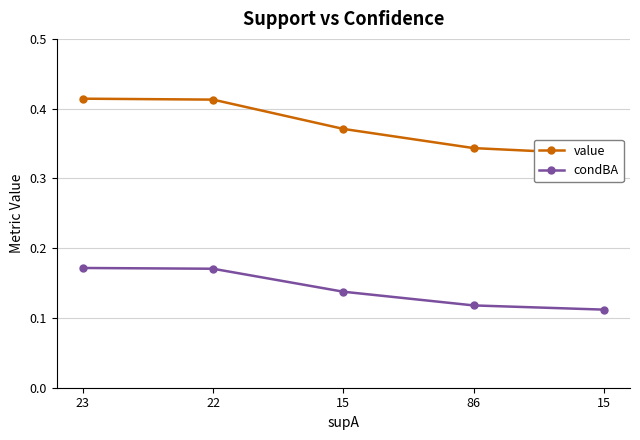

Reading left to right, extract all data points from this chart.

value: 23=0.4	22=0.4	15=0.4	86=0.3	15=0.3
condBA: 23=0.2	22=0.2	15=0.1	86=0.1	15=0.1